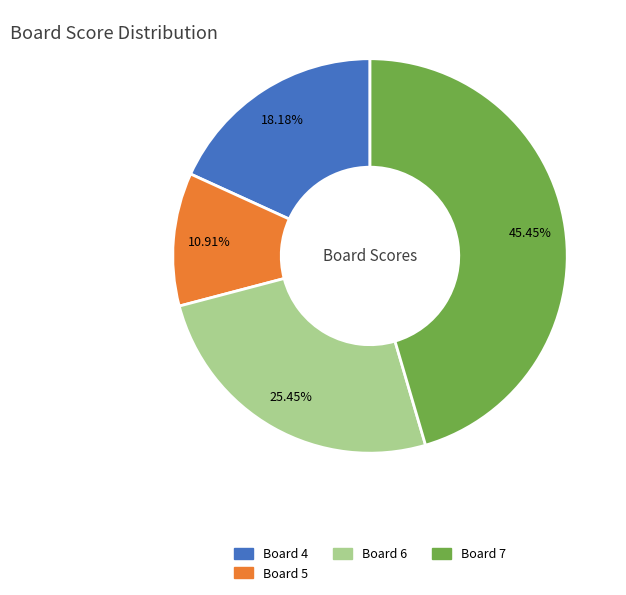

Does any single category account for the majority?

No